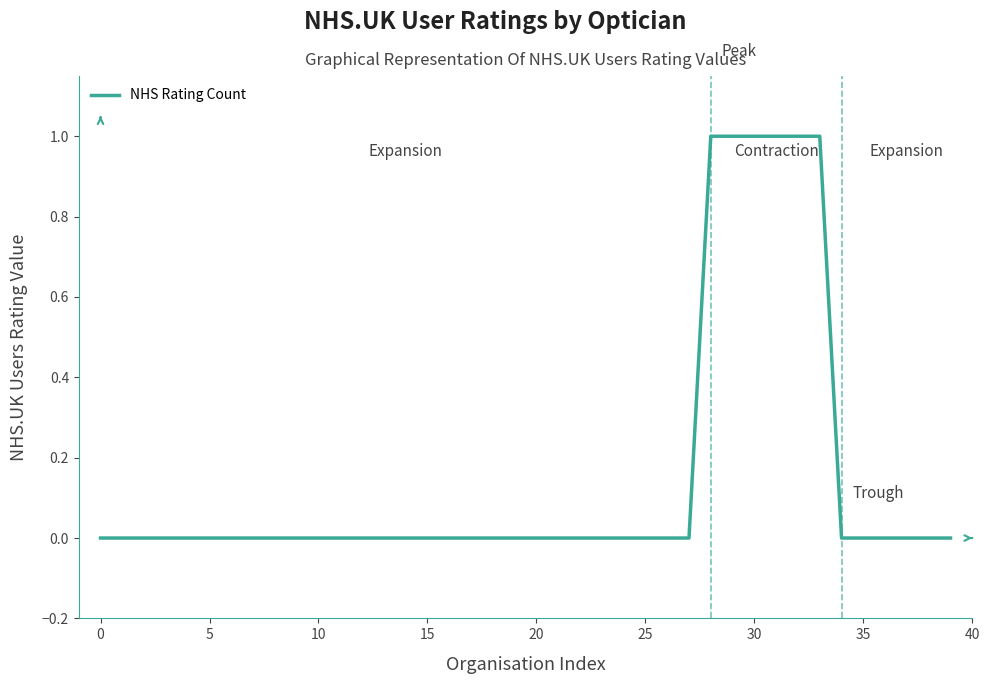

Reading left to right, list all the values displayed in this chart.

0	0	0	0	0	0	0	0	0	0	0	0	0	0	0	0	0	0	0	0	0	0	0	0	0	0	0	0	1	1	1	1	1	1	0	0	0	0	0	0